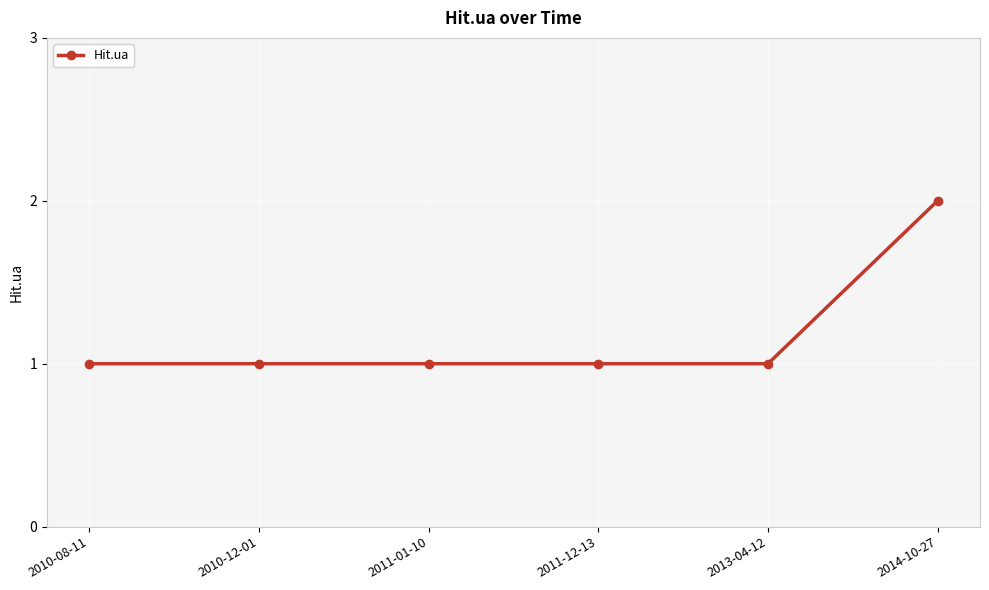

True or false: the data has more than 2 interior local peaks.

False